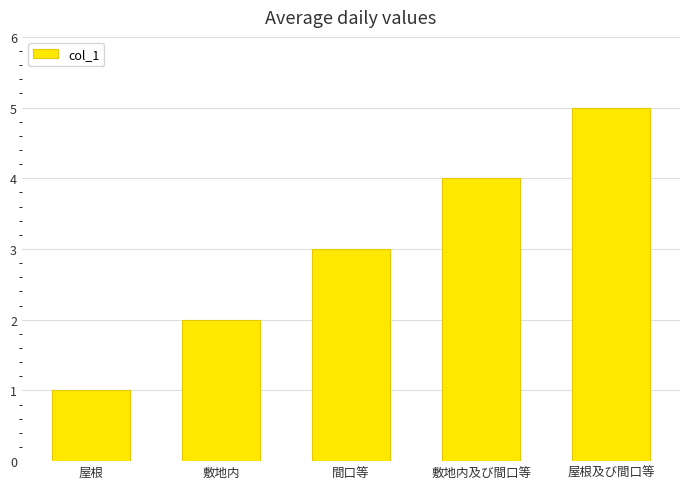

Reading left to right, list all the values displayed in this chart.

1	2	3	4	5